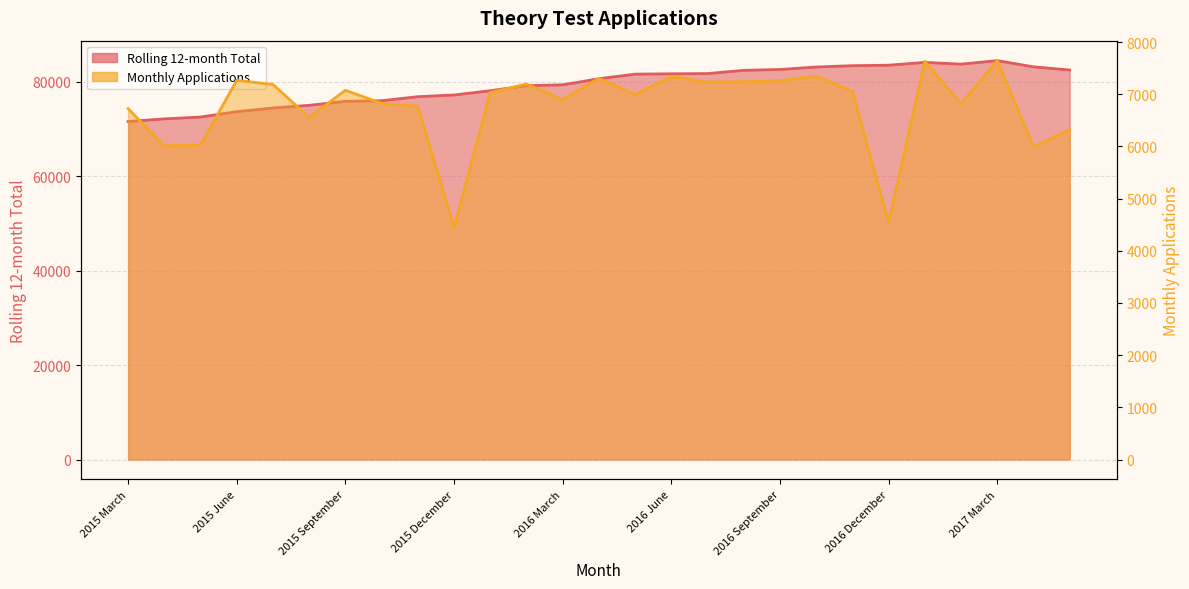

What are all the series names shown in the legend?

Rolling 12-month Total, Monthly Applications